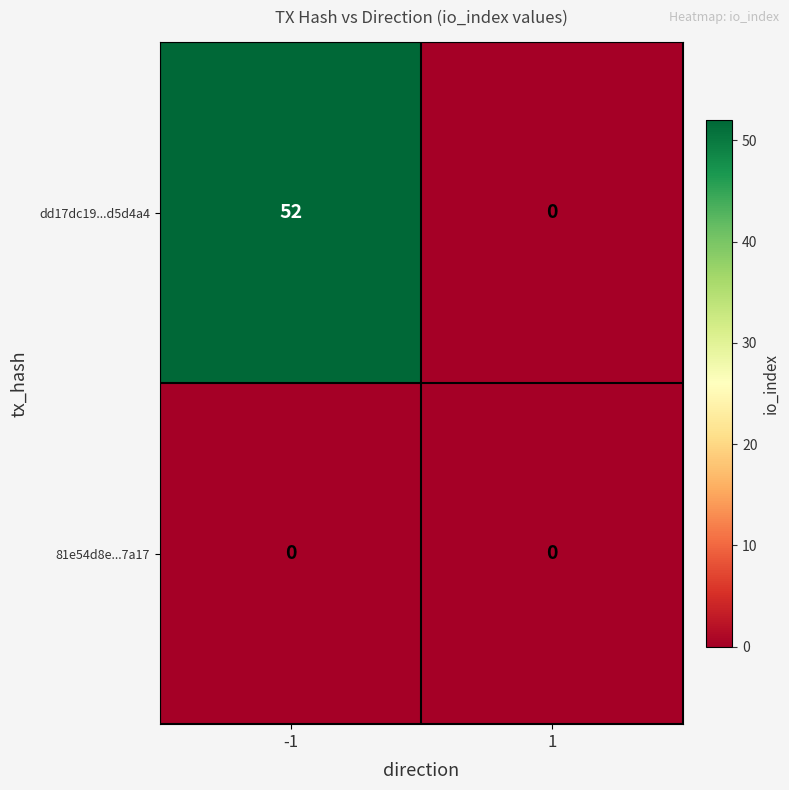

The dd17dc19...d5d4a4 series shows 52 at -1. True or false?

True